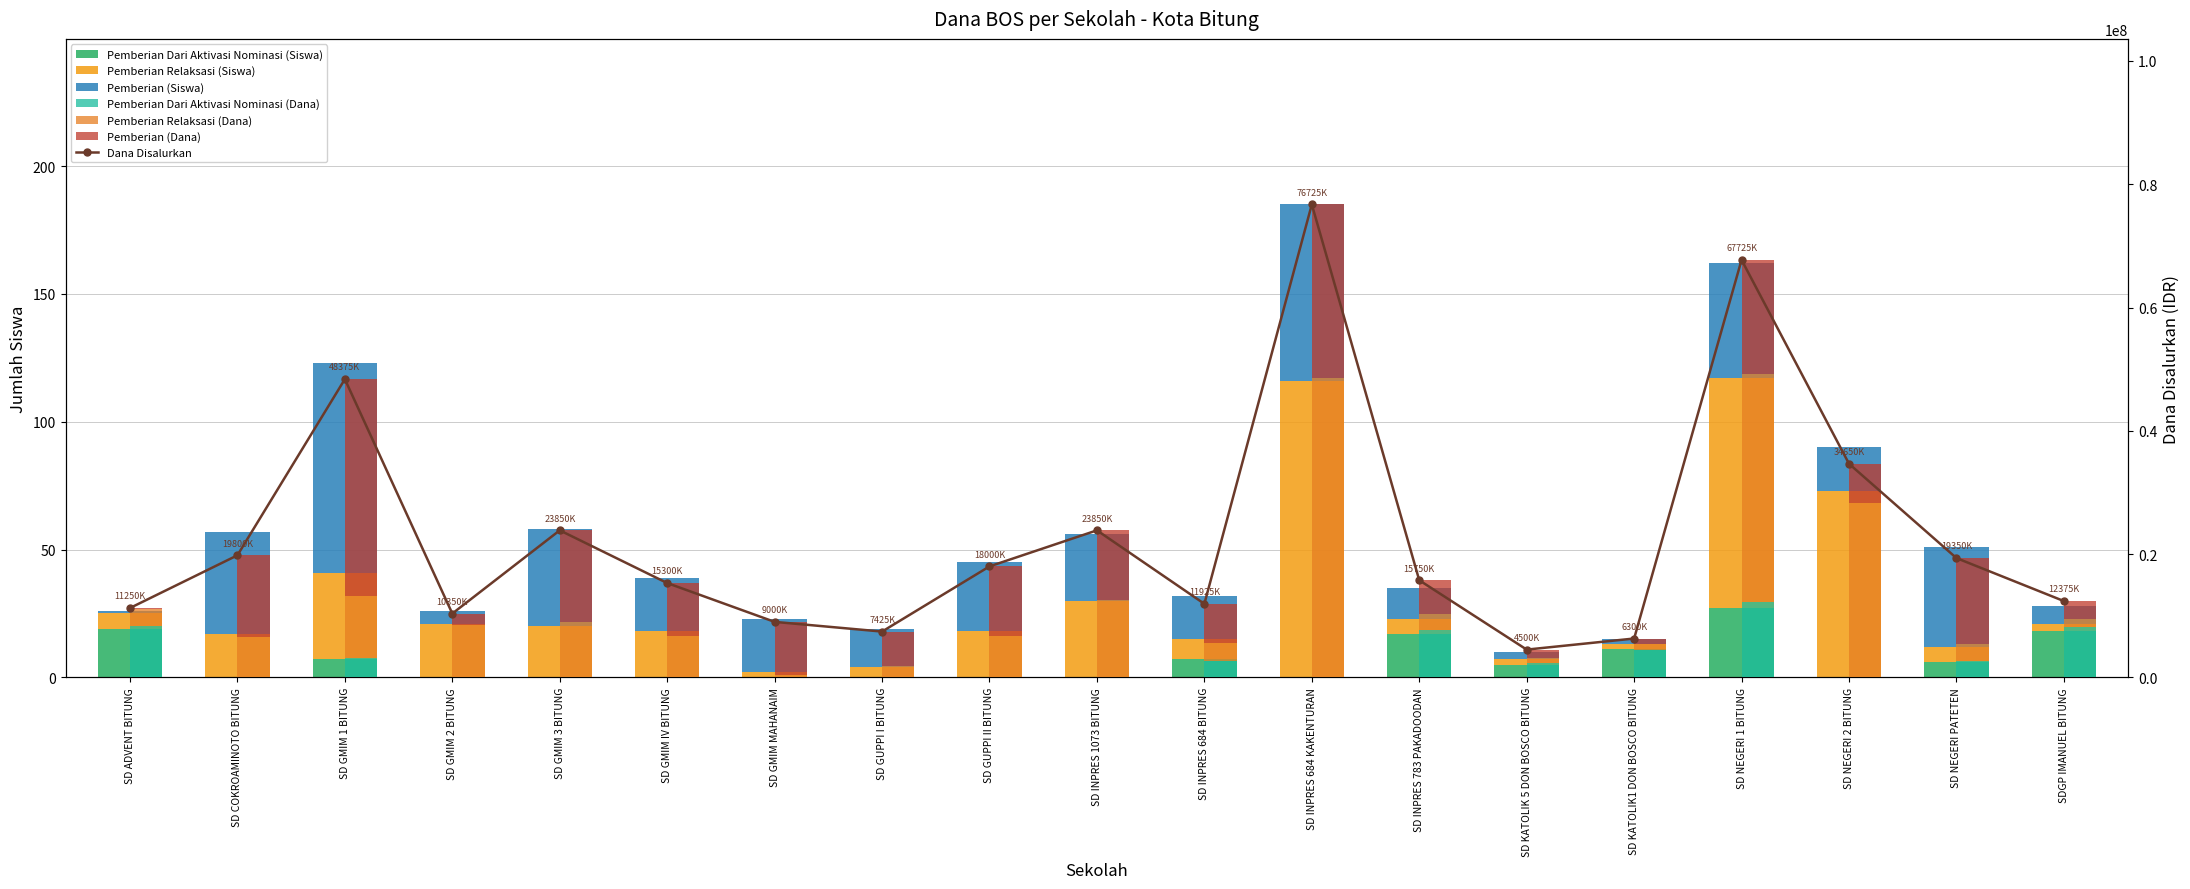

Reading right to left, what are all the values shown in this chart?

Pemberian Dari Aktivasi Nominasi (Siswa): 18	6	0	27	11	5	17	0	7	0	0	0	0	0	0	0	7	0	19
Pemberian Relaksasi (Siswa): 3	6	73	90	2	2	6	116	8	30	18	4	2	18	20	21	34	17	6
Pemberian (Siswa): 7	39	17	45	2	3	12	69	17	26	27	15	21	21	38	5	82	40	1
Pemberian Dari Aktivasi Nominasi (Dana): 8100000	2700000	0	12150000	4500000	2250000	7650000	0	2700000	0	0	0	0	0	0	0	3150000	0	8325000
Pemberian Relaksasi (Dana): 1350000	2700000	28350000	37125000	900000	900000	2700000	48600000	2925000	12600000	6750000	1800000	450000	6750000	9000000	8550000	10125000	6525000	2700000
Pemberian (Dana): 2925000	13950000	6300000	18450000	900000	1350000	5400000	28125000	6300000	11250000	11250000	5625000	8550000	8550000	14850000	1800000	35100000	13275000	225000